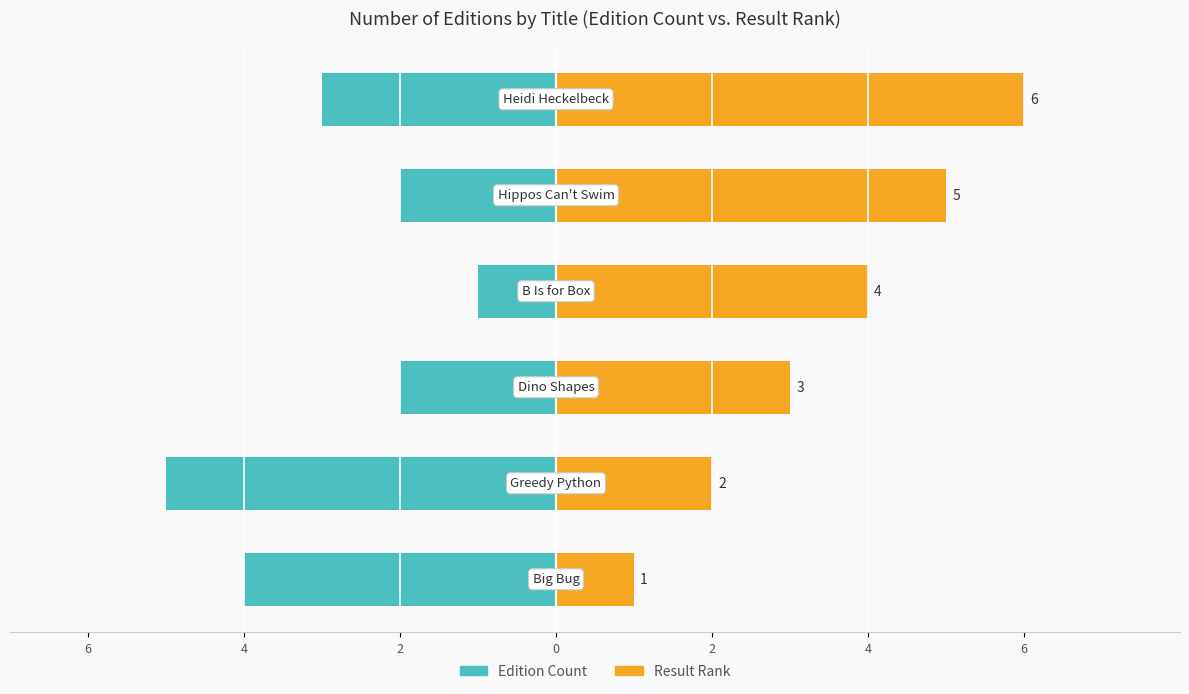

What is the maximum value for Result Rank?

6